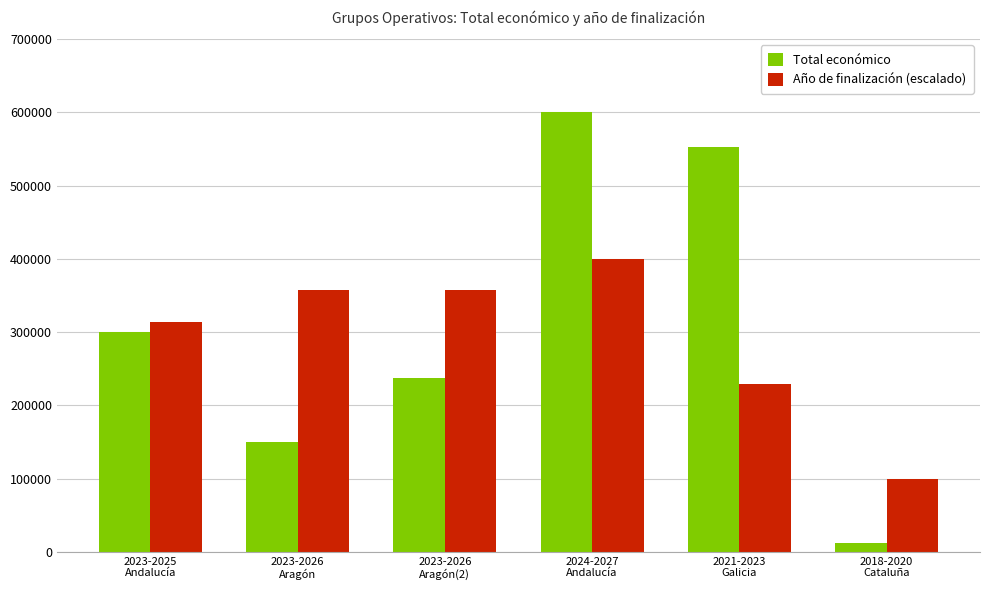

Which series has the largest total across all categories?

Total económico